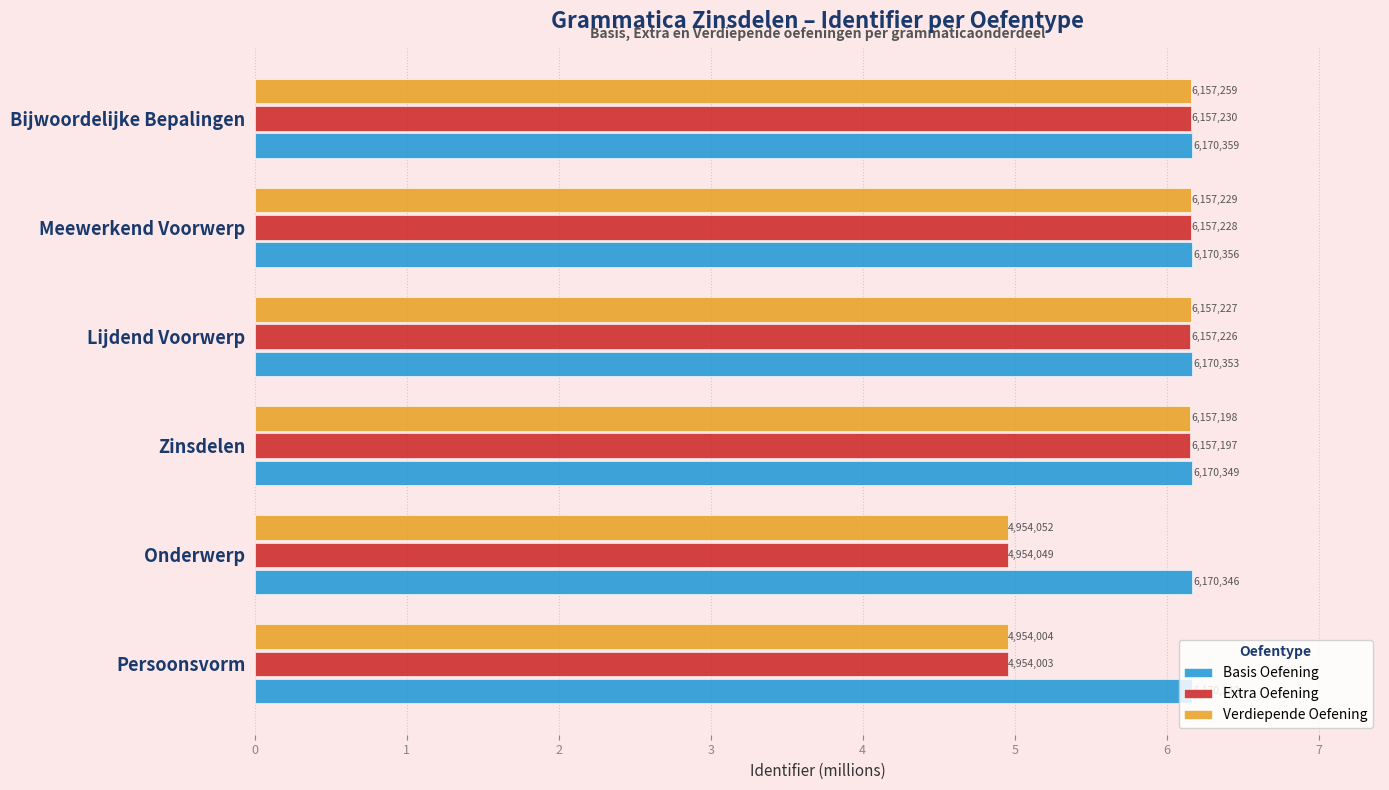

List the series in order of their peak value, highest first.

Basis Oefening, Verdiepende Oefening, Extra Oefening